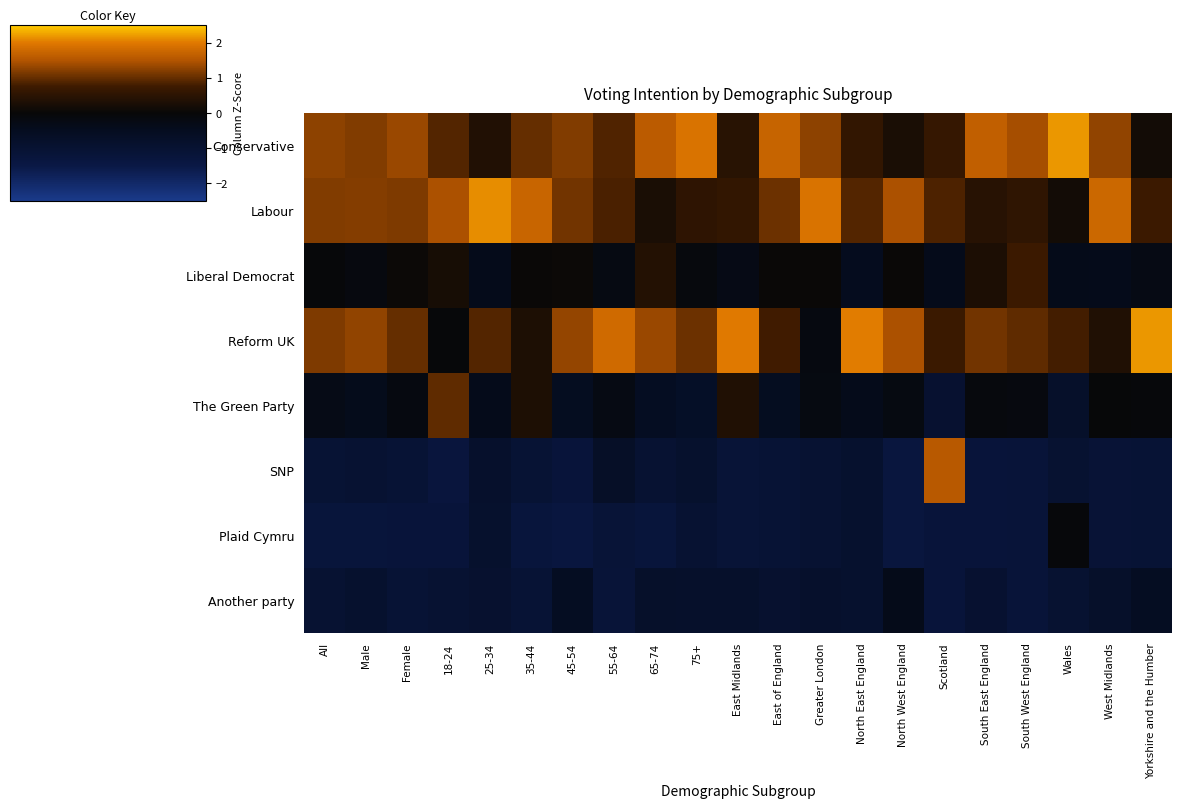

Between South West England and West Midlands, which is larger?

South West England